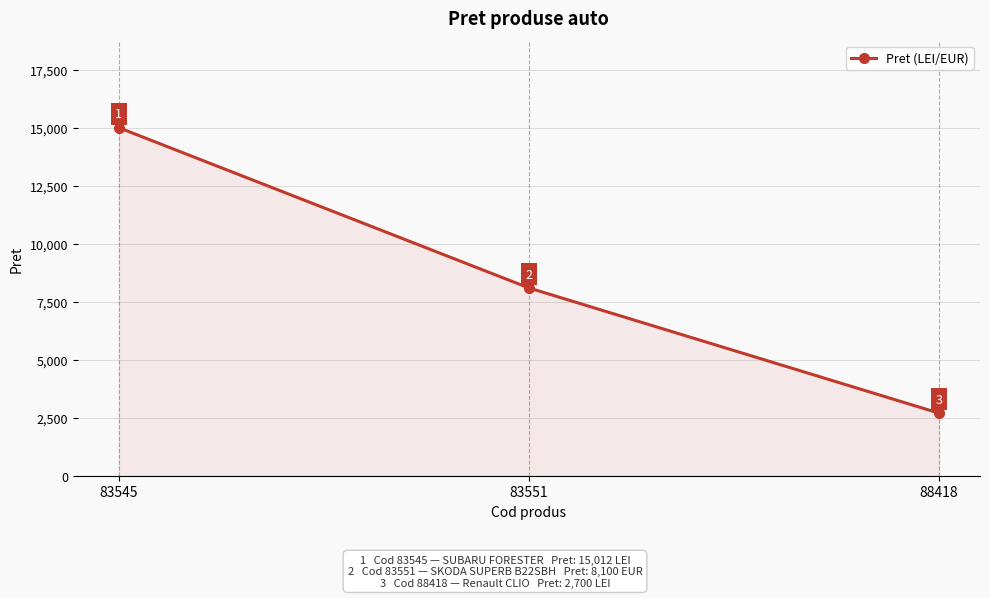

Between 83551 and 83545, which is larger?

83545